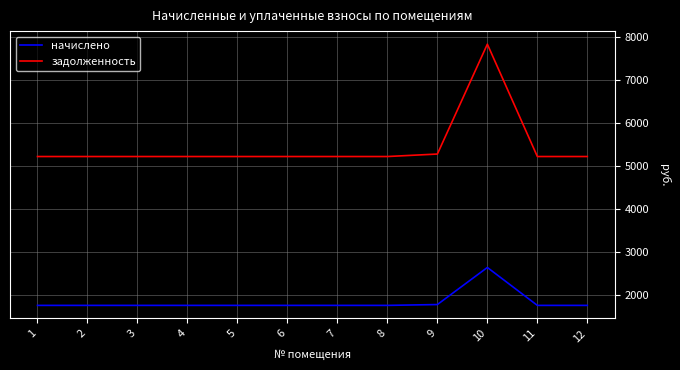

What is the spread (max minus min) of values at 10?

5189.8